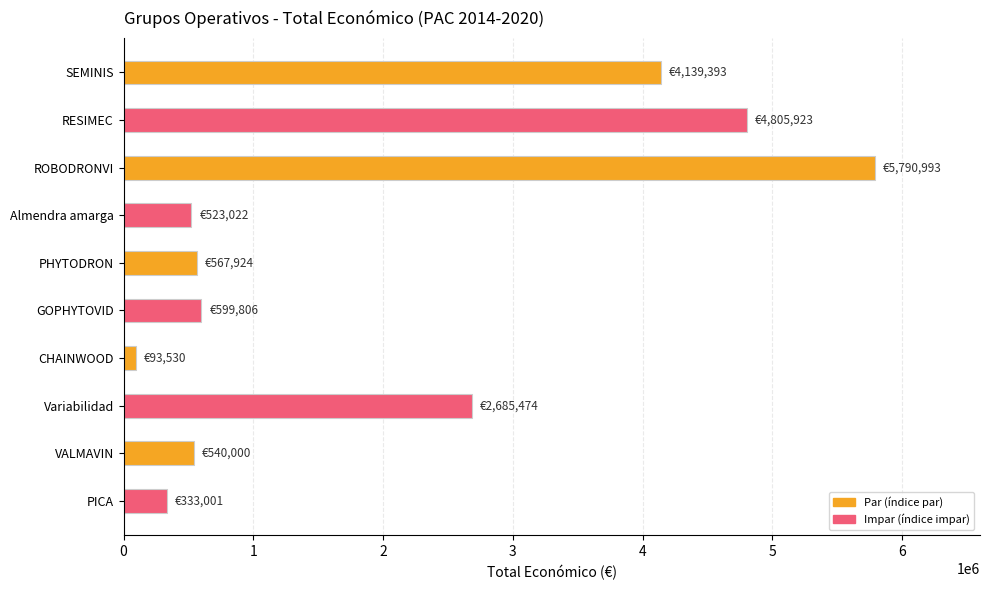

How many data points does each series have?

10